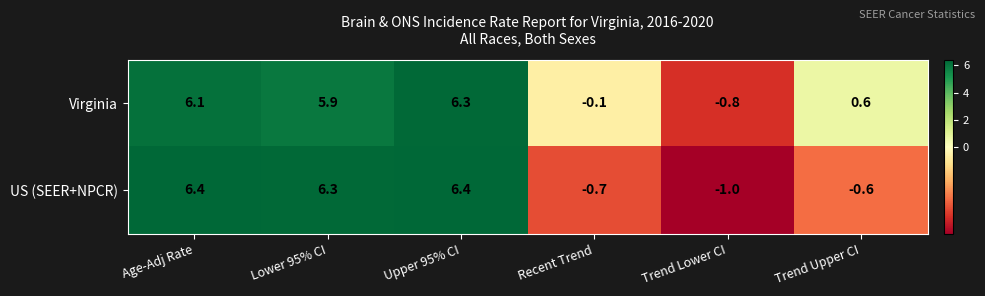

Is it true that Virginia equals -0.1 at Recent Trend?

True